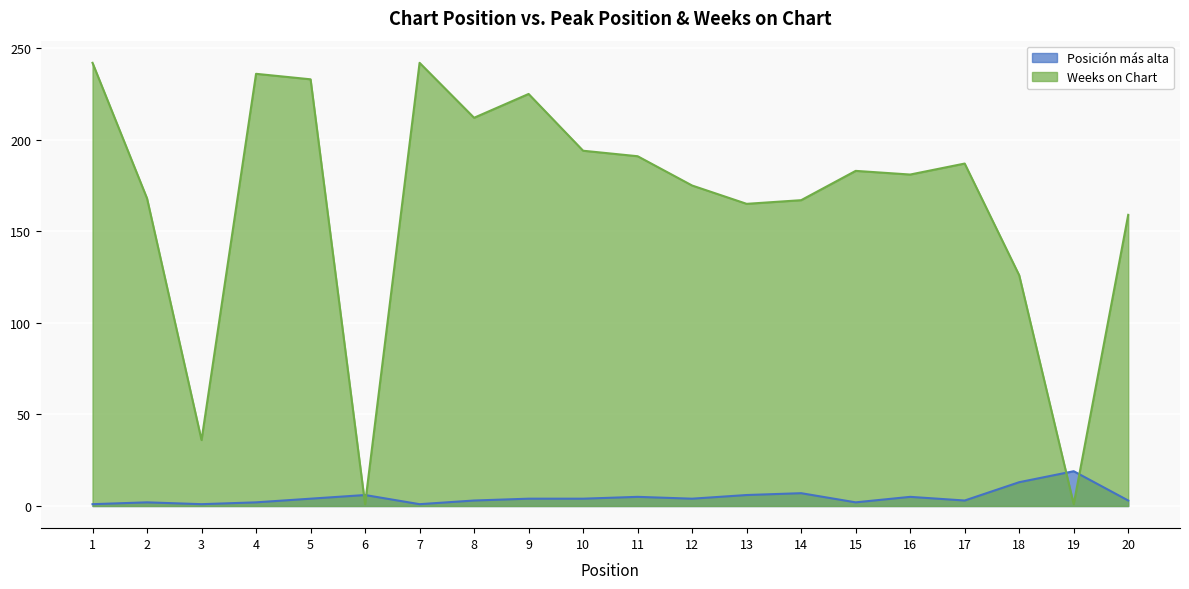

At which category is the sum across all series the highest?

1